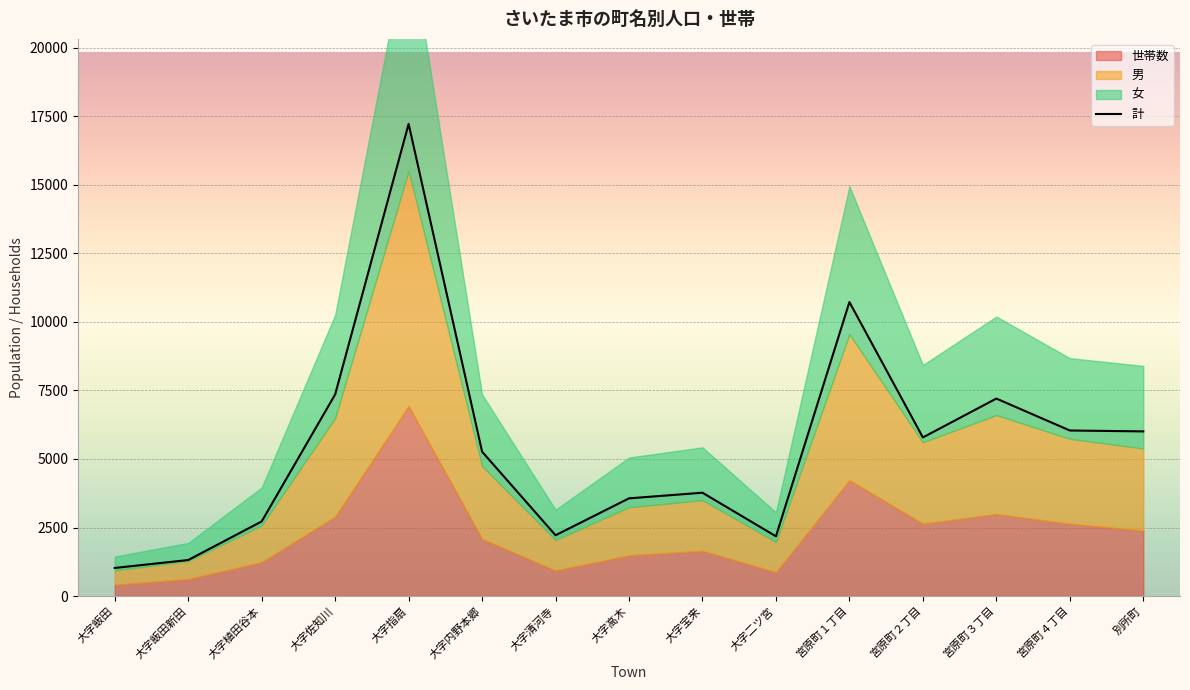

Approximately how many times larger is the value at 大字内野本郷 compared to 別所町?

0.9